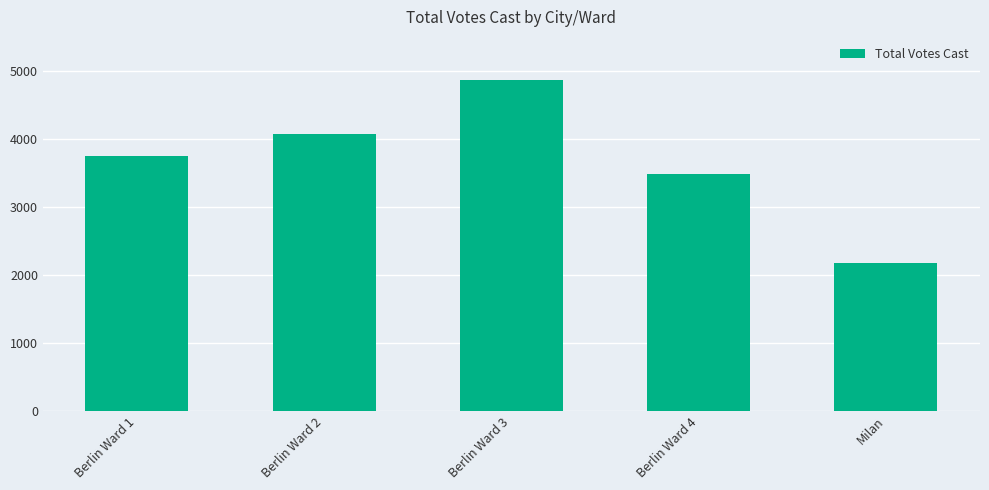

The chart shows a value of 7109 at Berlin Ward 2. True or false?

False